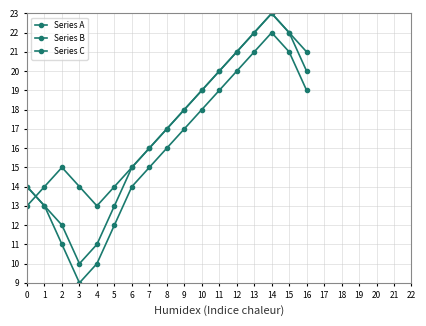

How many lines are shown in the chart?

3